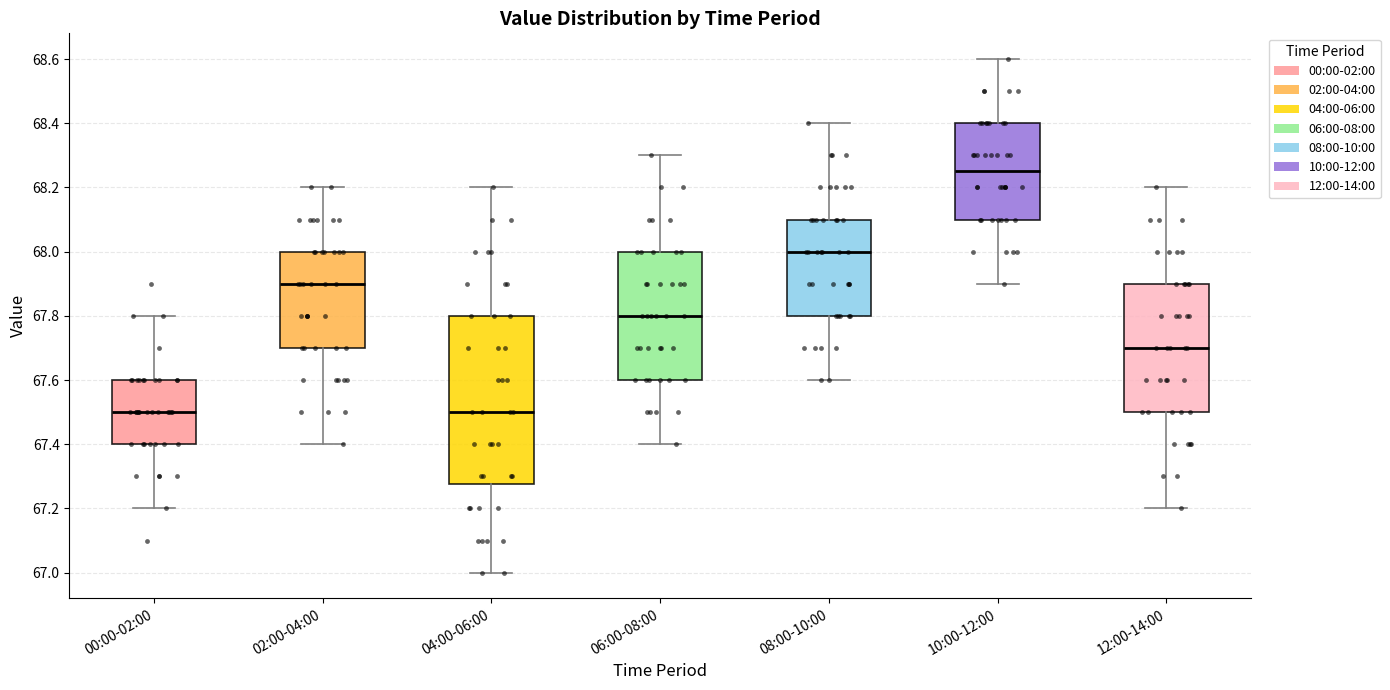

Which box is the tallest, from its lower edge to its upper edge?

04:00-06:00